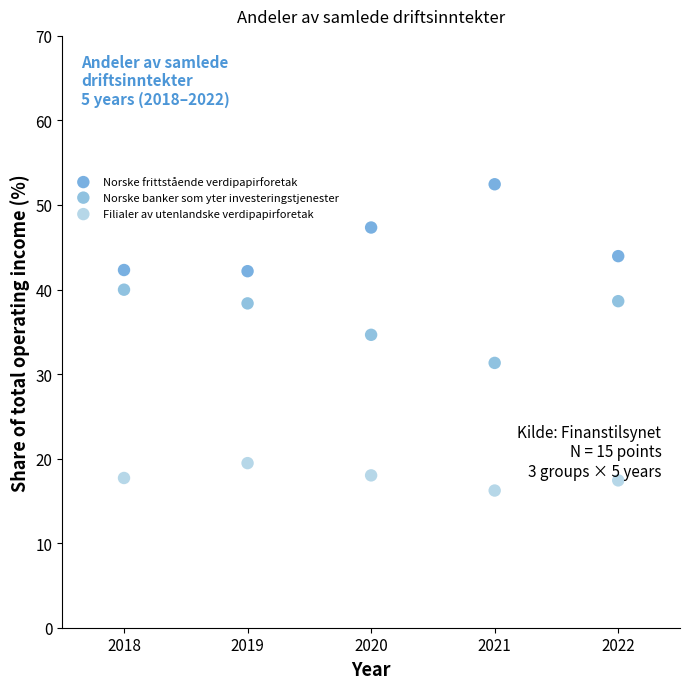

Across all data points, what is the range of Y values (max minus min)?

36.2